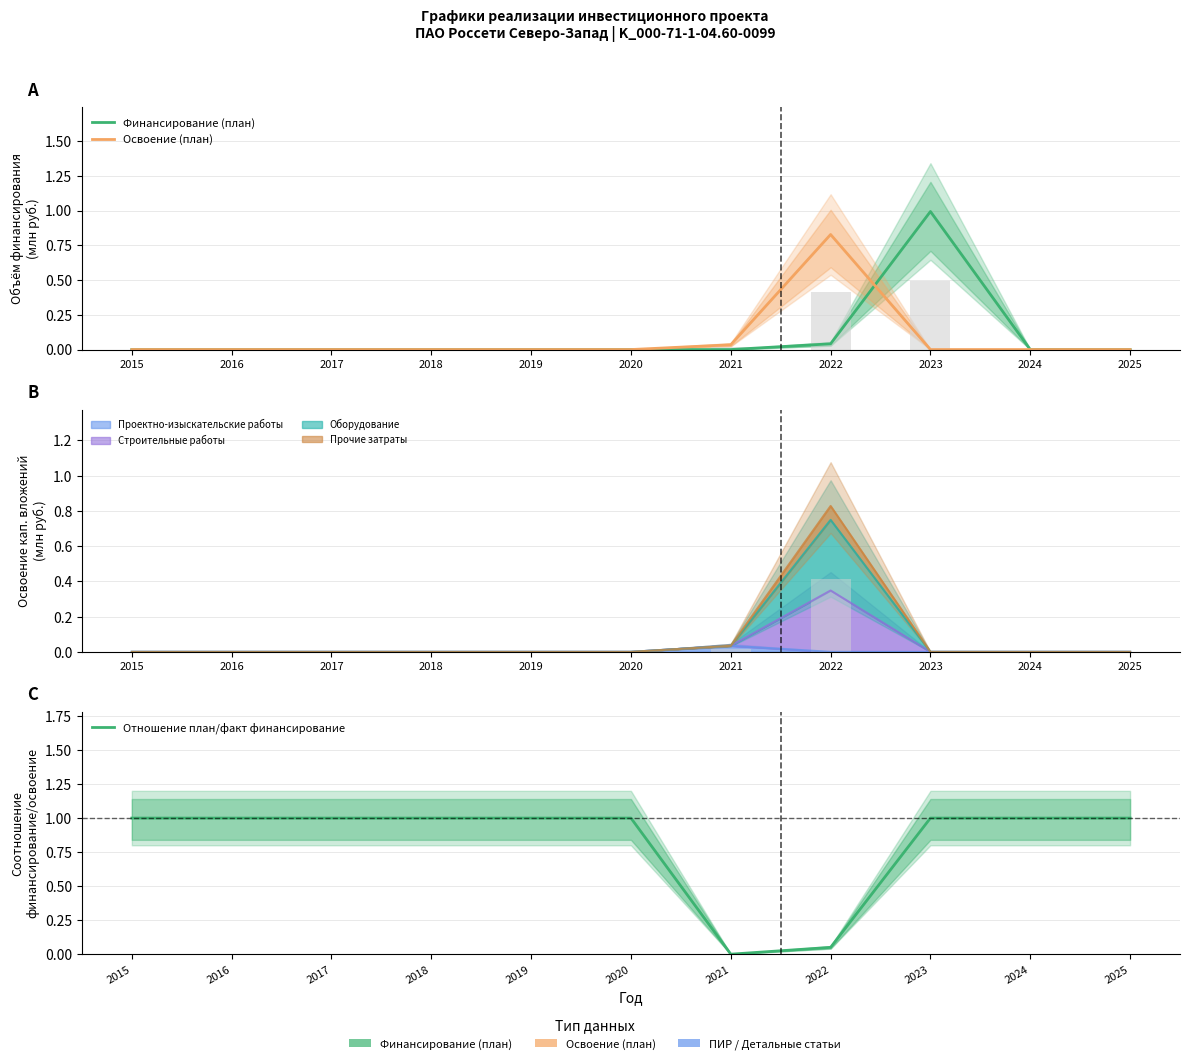

Rank the series by their maximum value, from lowest to highest.

Освоение (план), Финансирование (план), Отношение план/факт финансирование